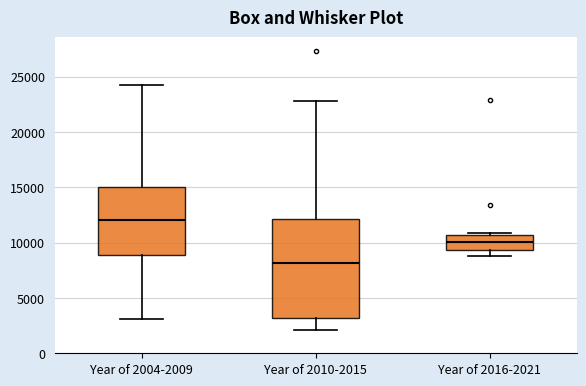

Where is the lower edge of the box for Year of 2004-2009 on the y-axis? The values are not printed on the chart, so give them approximately, as read against the axis.

9000